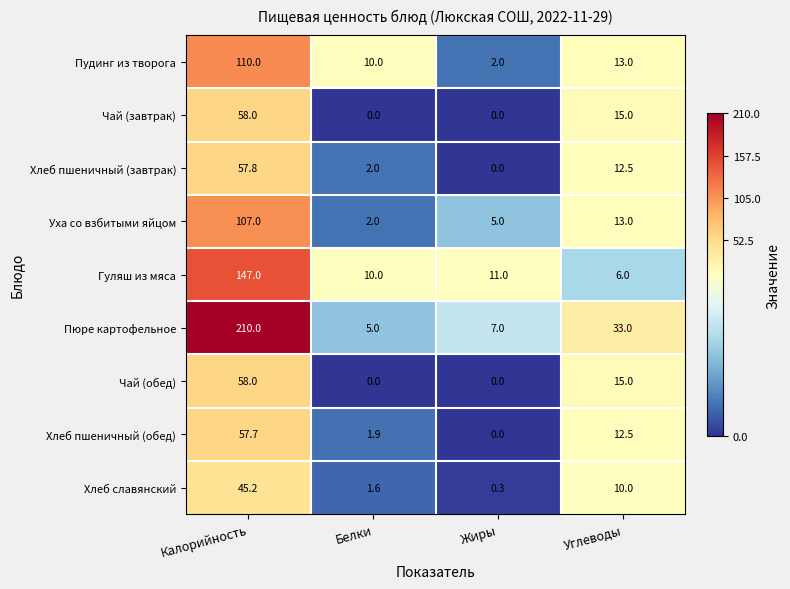

How many values in the Пудинг из творога series are below 13?

2